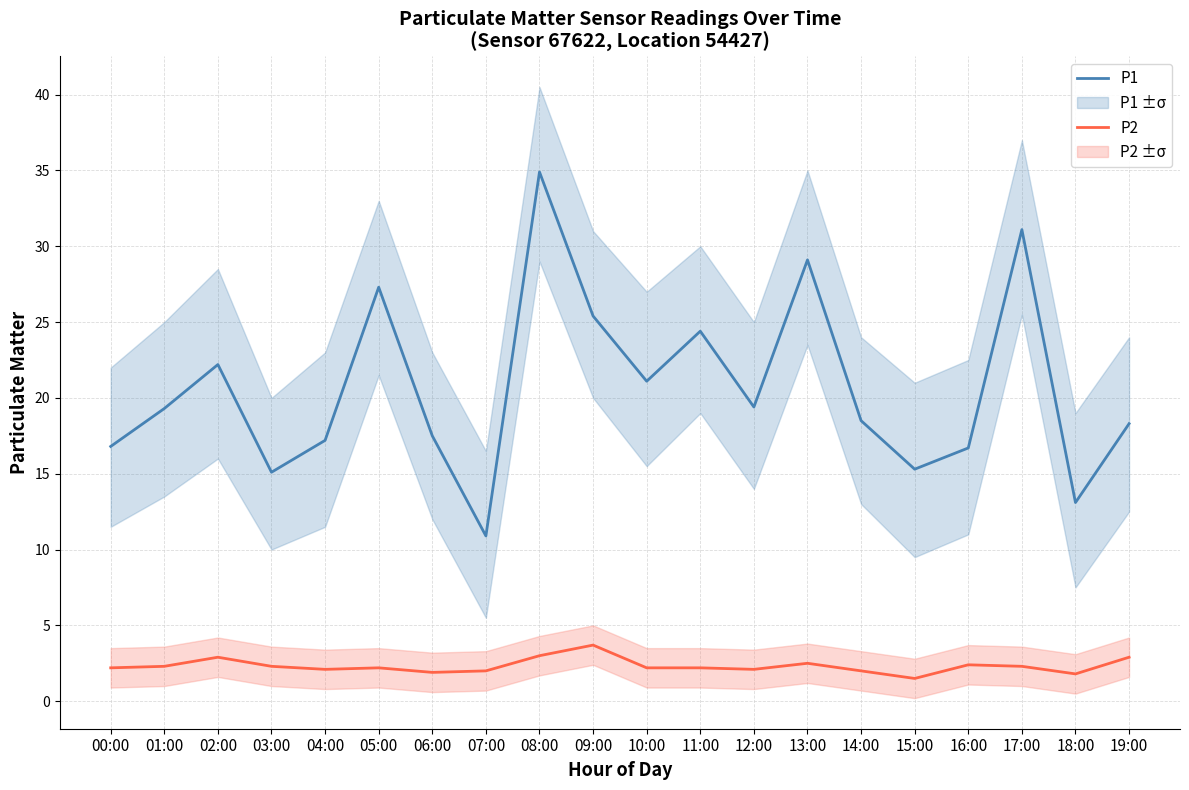

In P2, how many points are higher than both neighbors (excluding endpoints)?

5